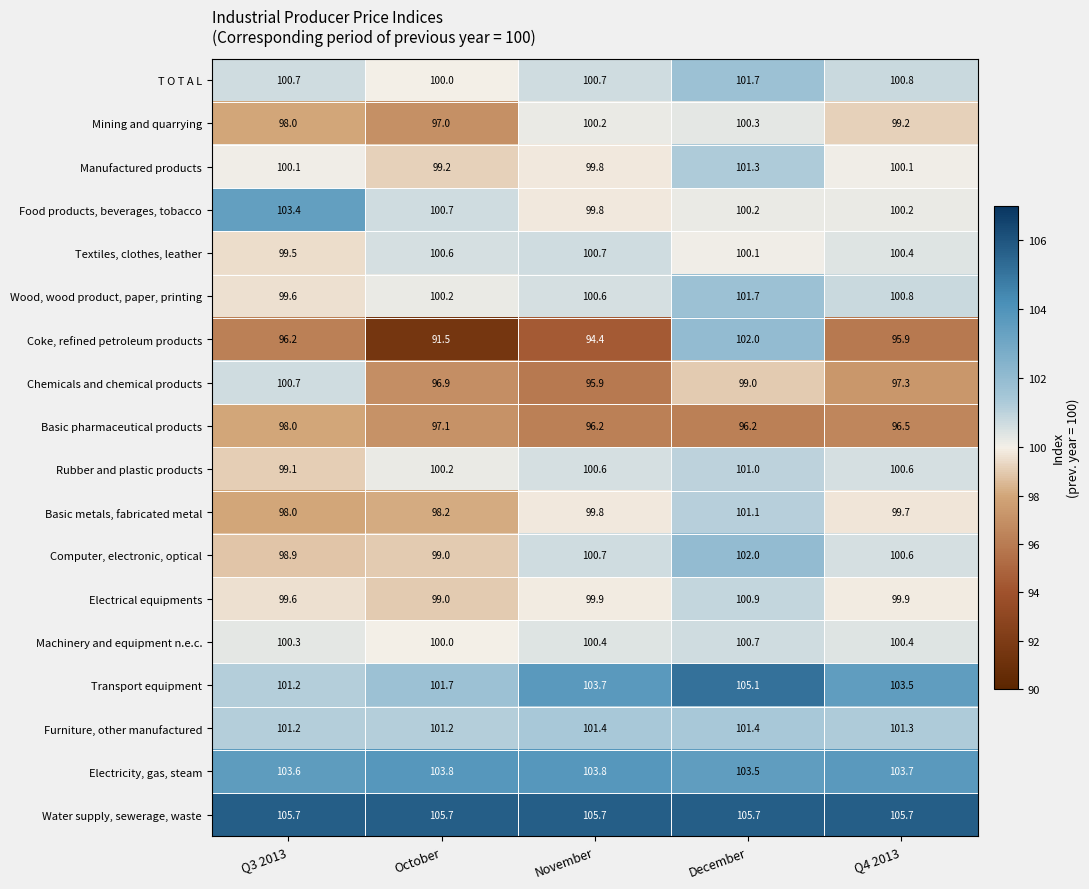

Is it true that T O T A L equals 100.0 at October?

True